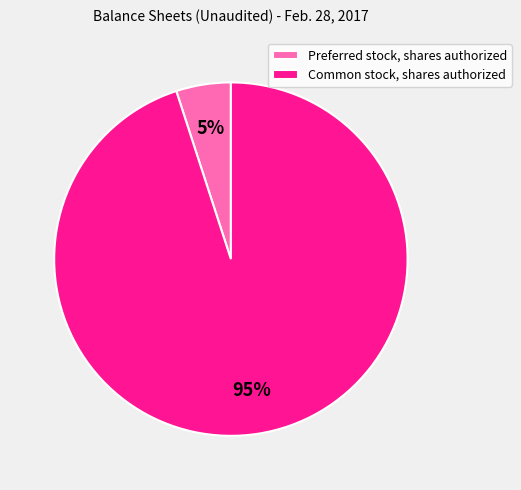

To the nearest percent, what portion does Common stock, shares authorized represent?

95%